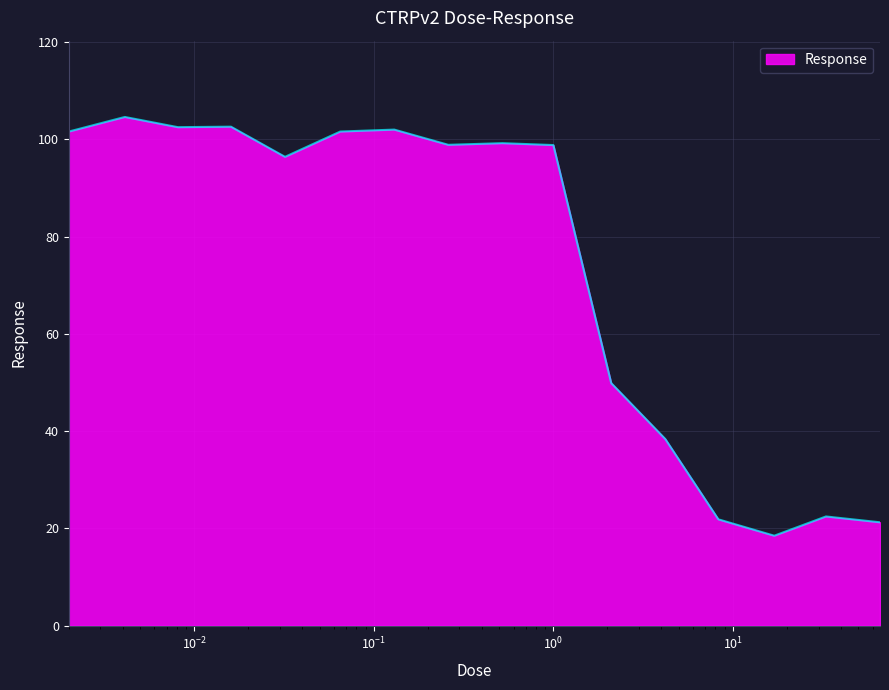

What is the difference between the maximum and minimum values?

86.1